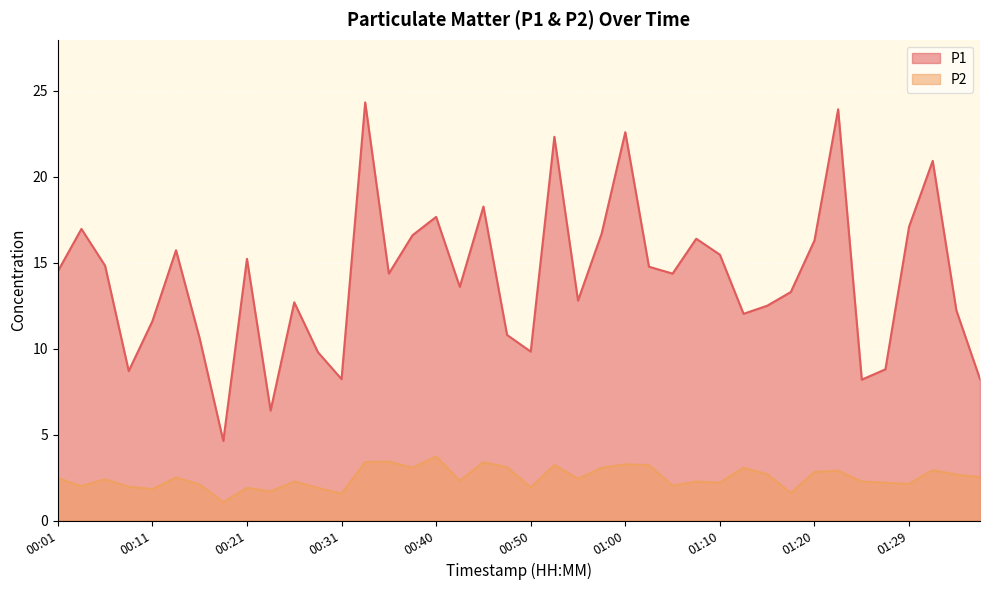

What is the label of the 34th point from the right?

00:16